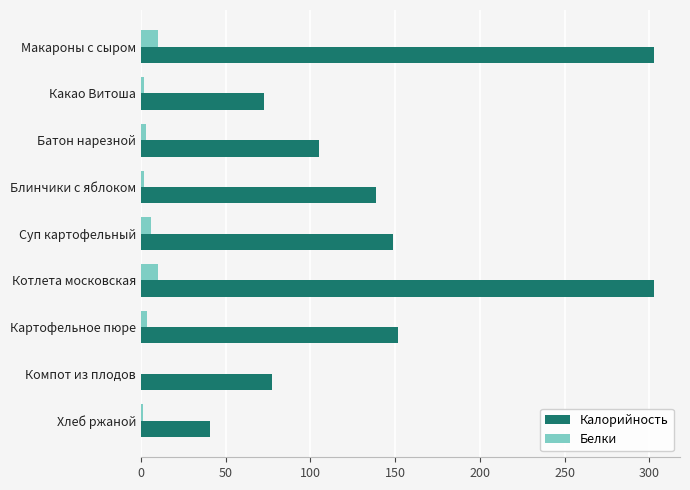

How many values in Белки are above zero?

8